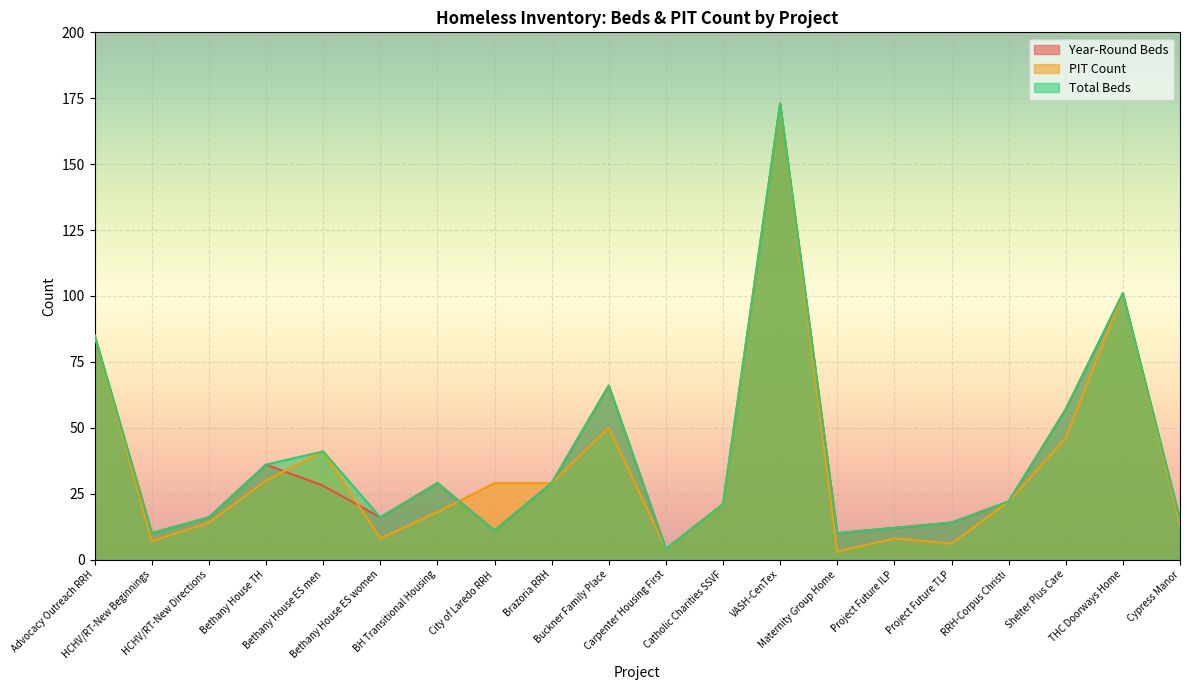

What are all the series names shown in the legend?

Year-Round Beds, PIT Count, Total Beds